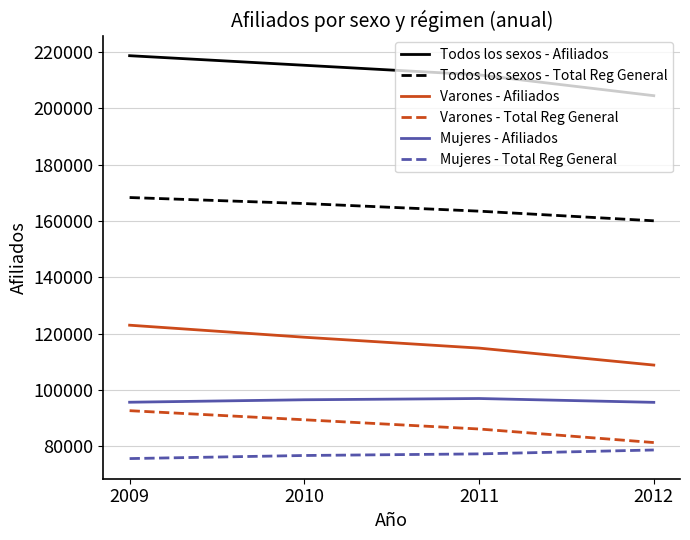

The Mujeres - Total Reg General series shows 125049 at 2010. True or false?

False